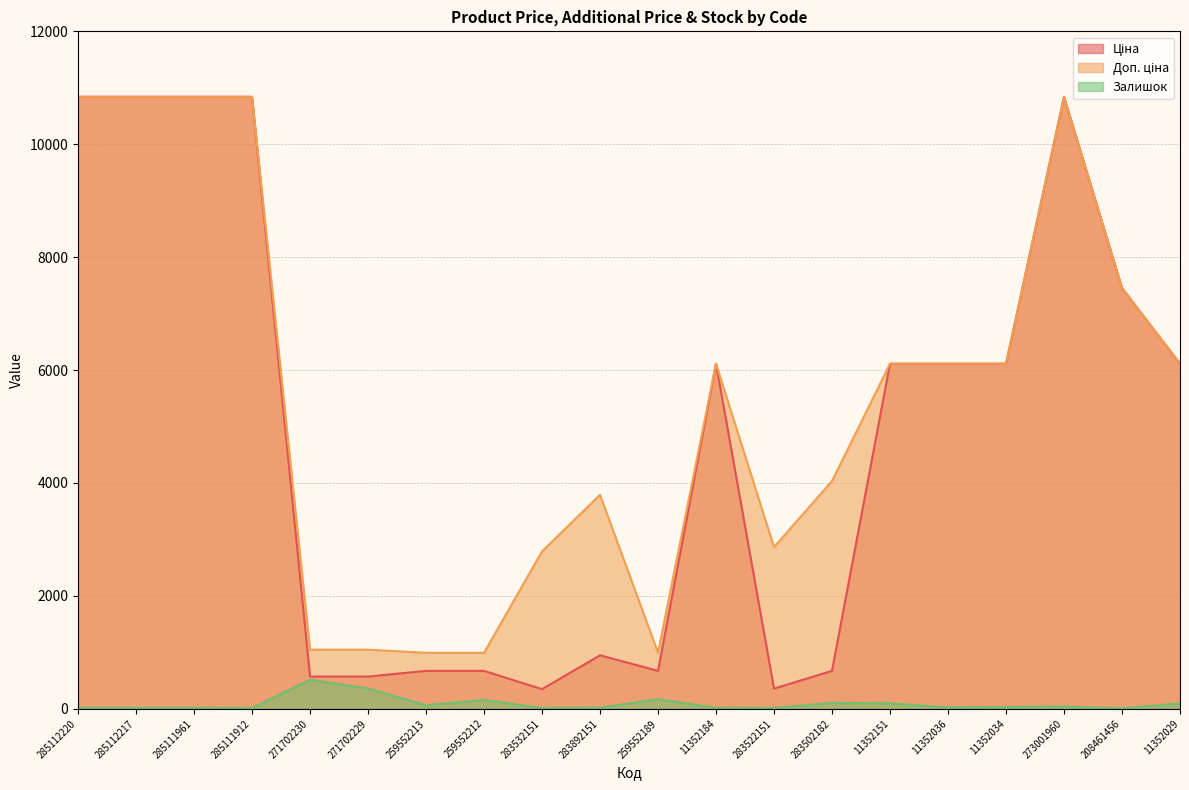

At which label is Доп. ціна closest to 5916?

11352184